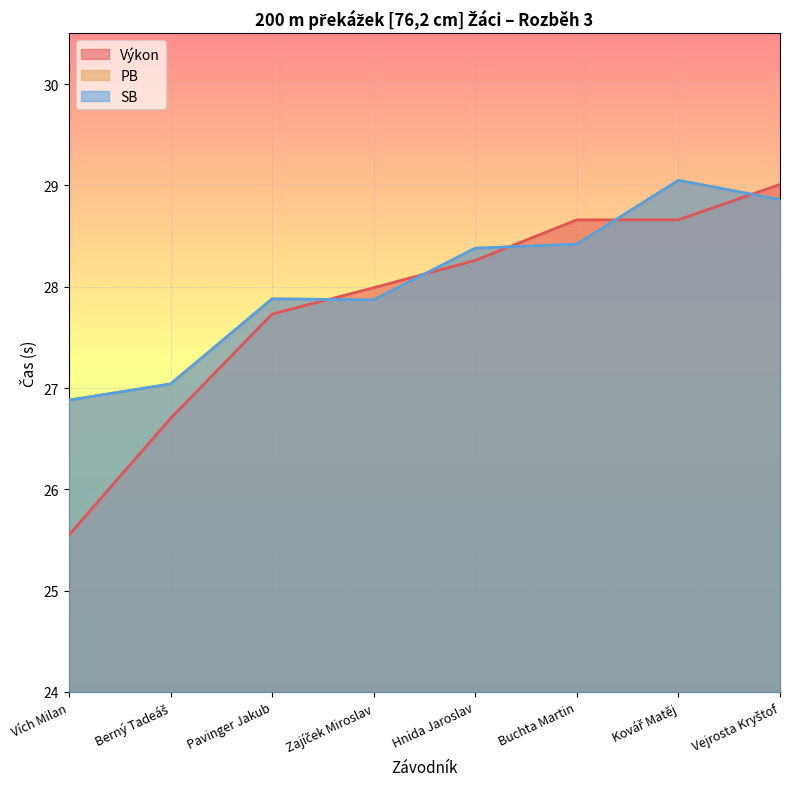

At which category is the sum across all series the highest?

Kovář Matěj